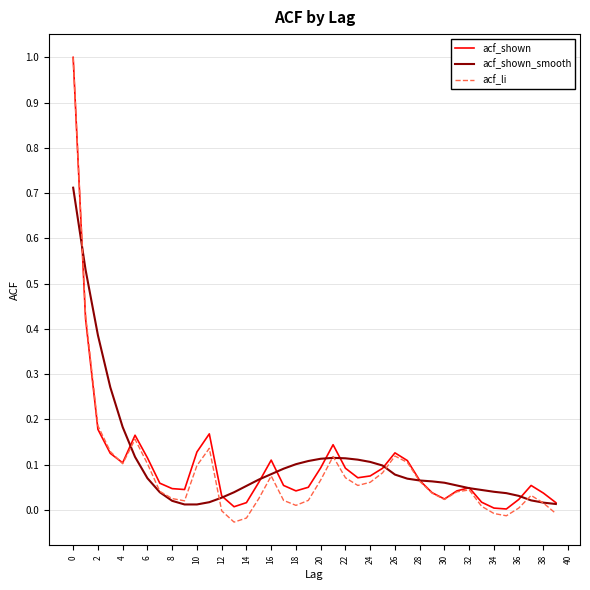

Which series has the largest range (max minus min)?

acf_li